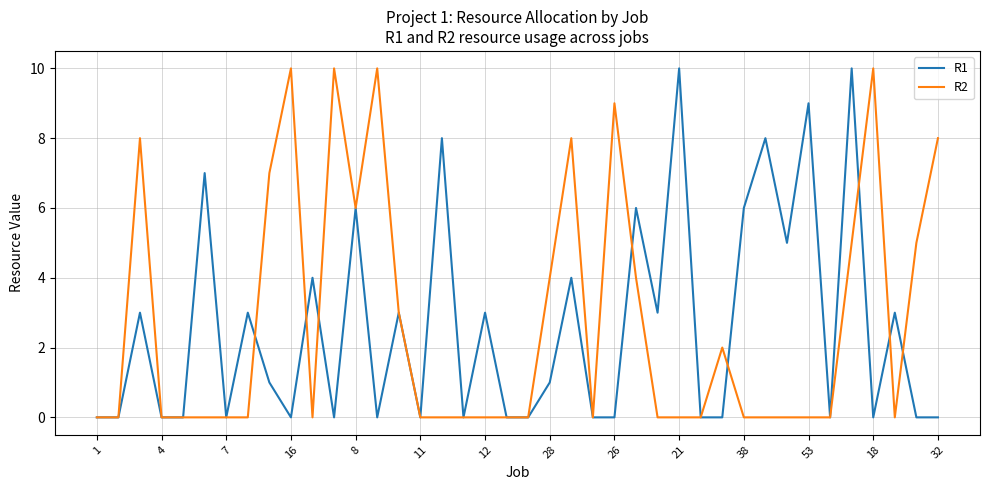

What is the maximum value shown in the chart?

10